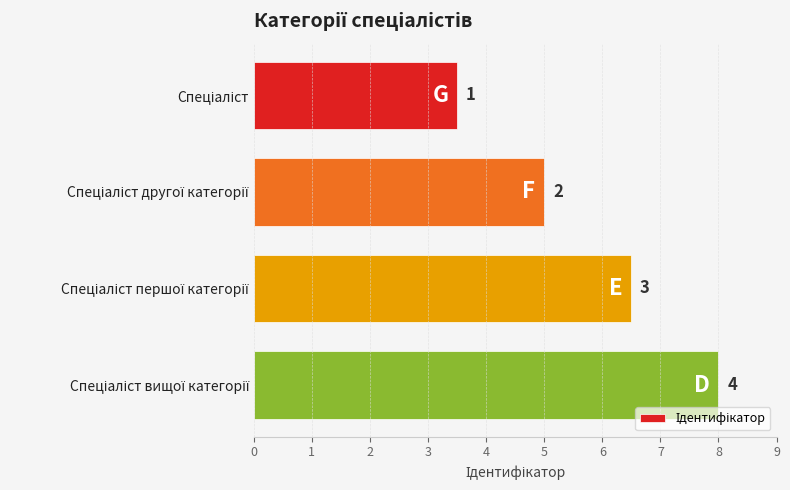

Are the bars horizontal?

Yes